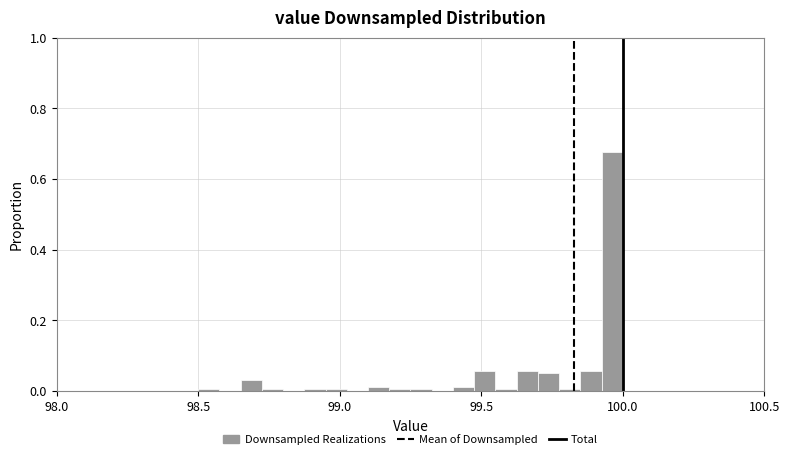

Read against the x-axis, roughly where is the centre of the tallest bar?

99.95